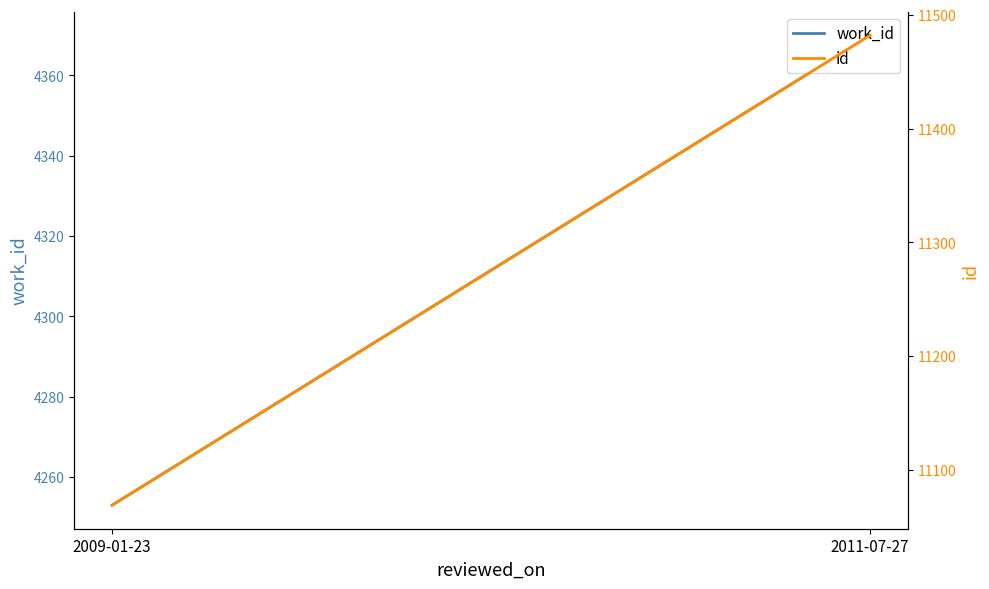

How many values in the id series are below 11482?

1